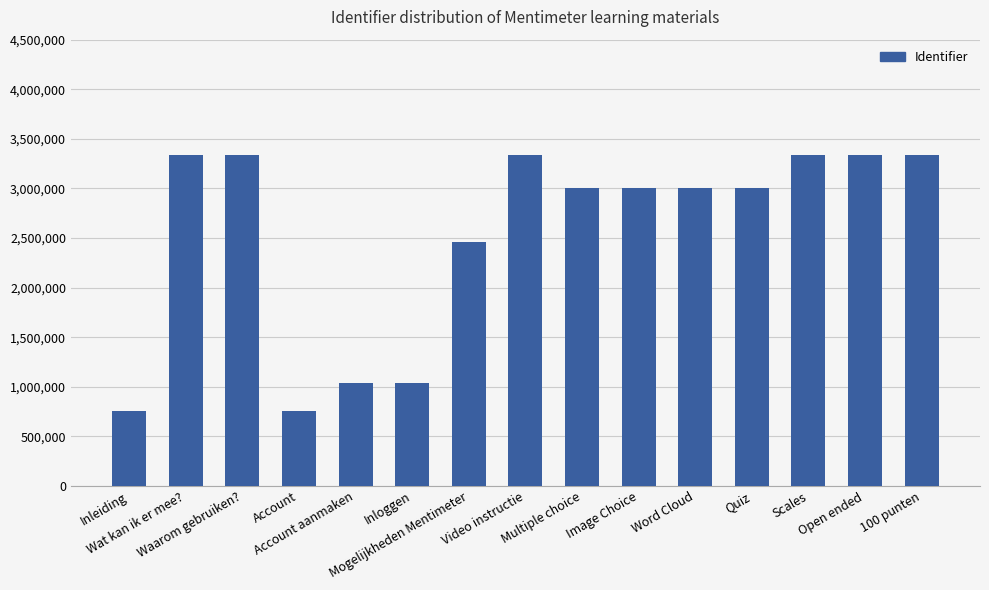

What is the average value?

2538982